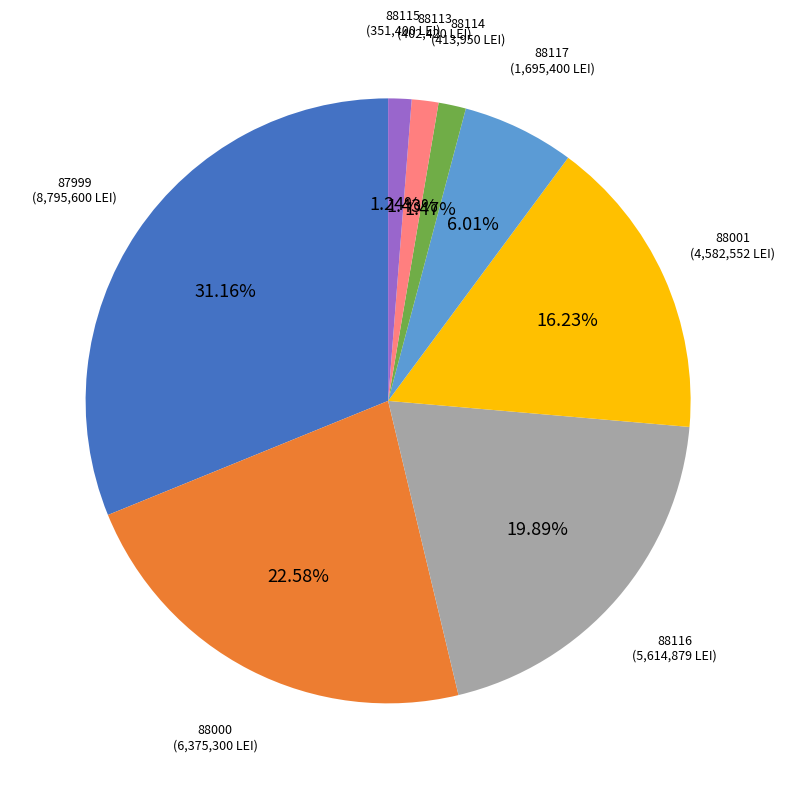

What is the ratio of the value at 88000 to the value at 87999?

0.7